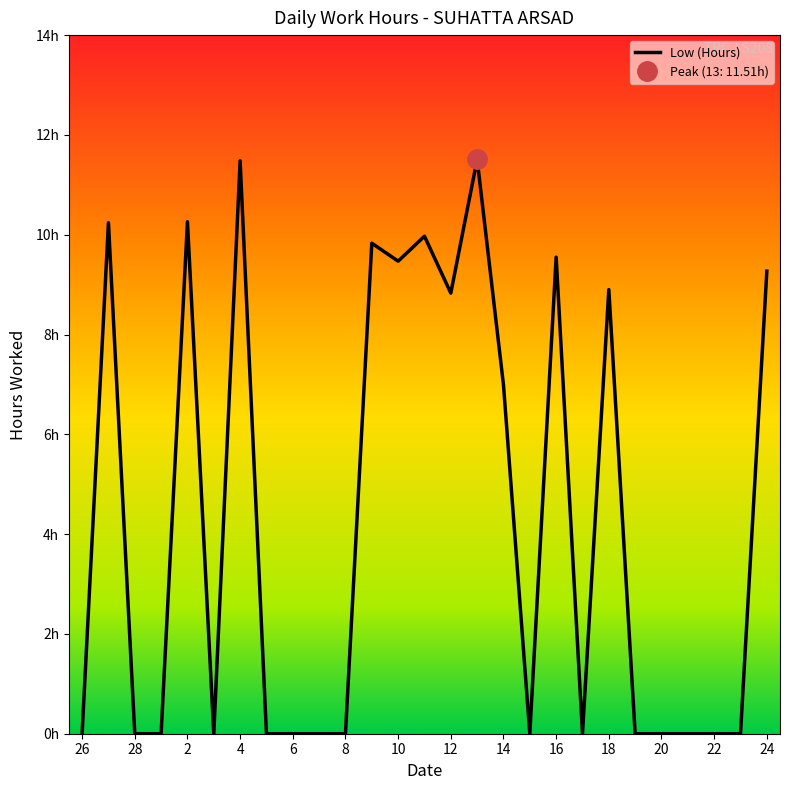

What is the greatest value displayed?

11.5